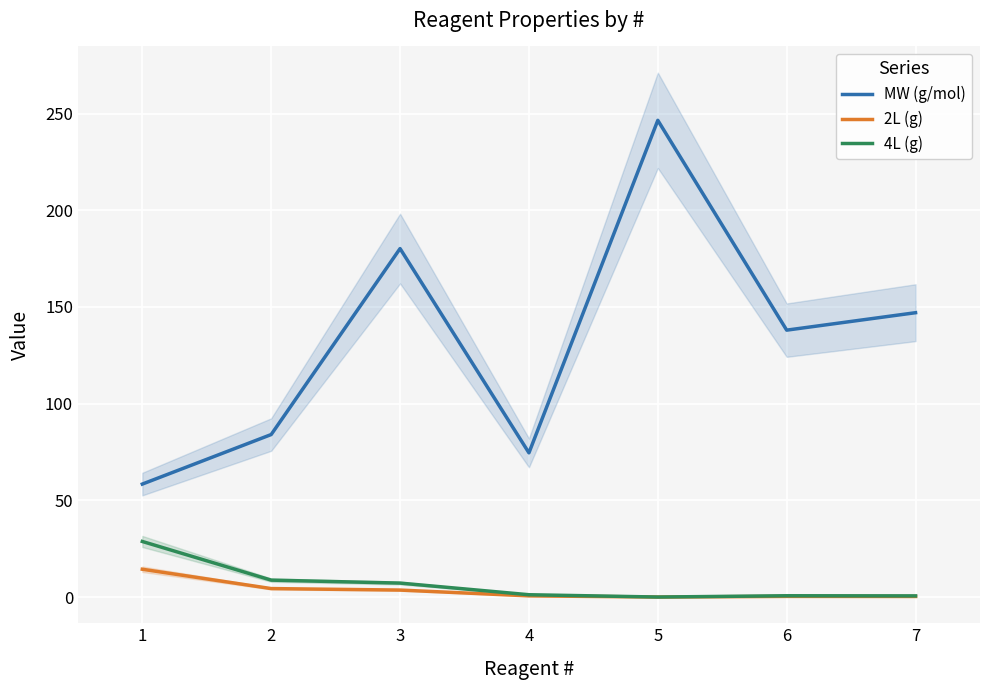

True or false: 2L (g) and MW (g/mol) cross at least once.

False